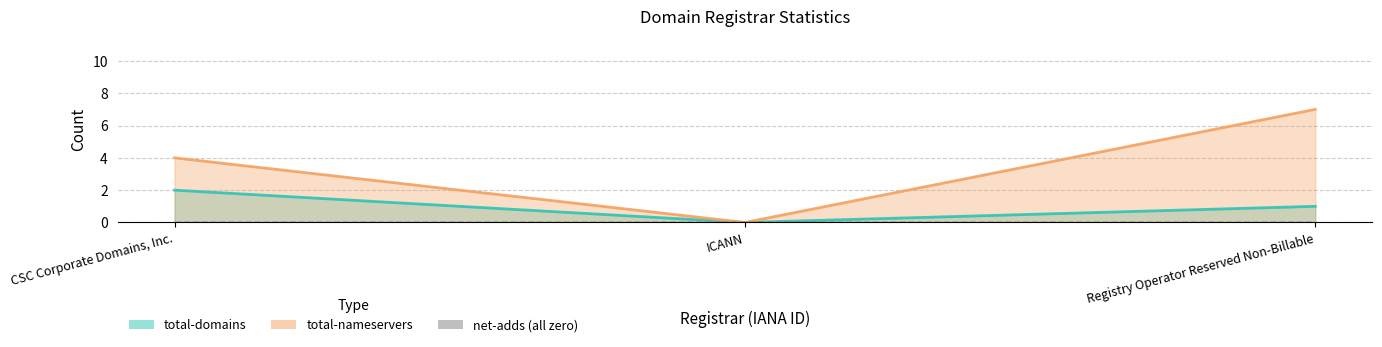

At which label is total-nameservers closest to 3?

CSC Corporate Domains, Inc.